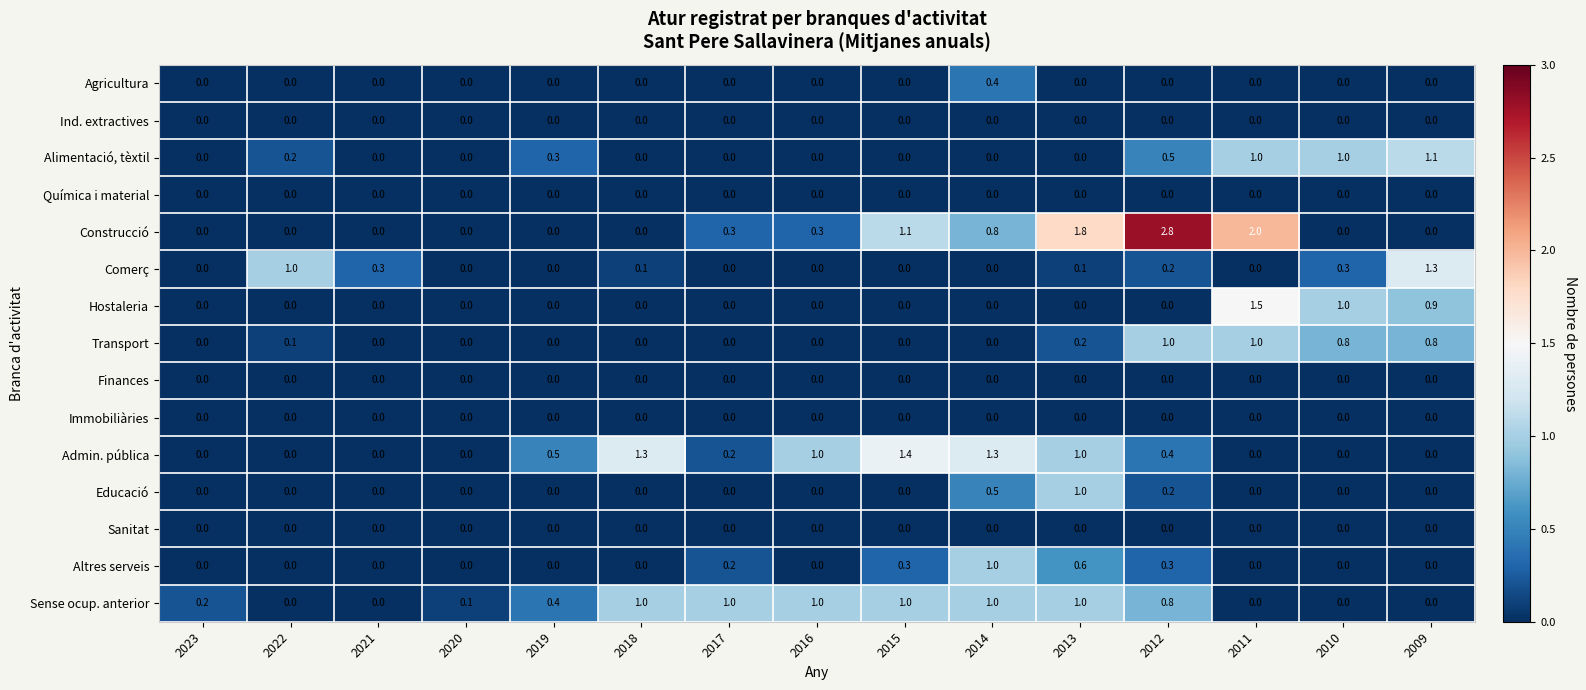

Which category has the highest value across all series?

2012